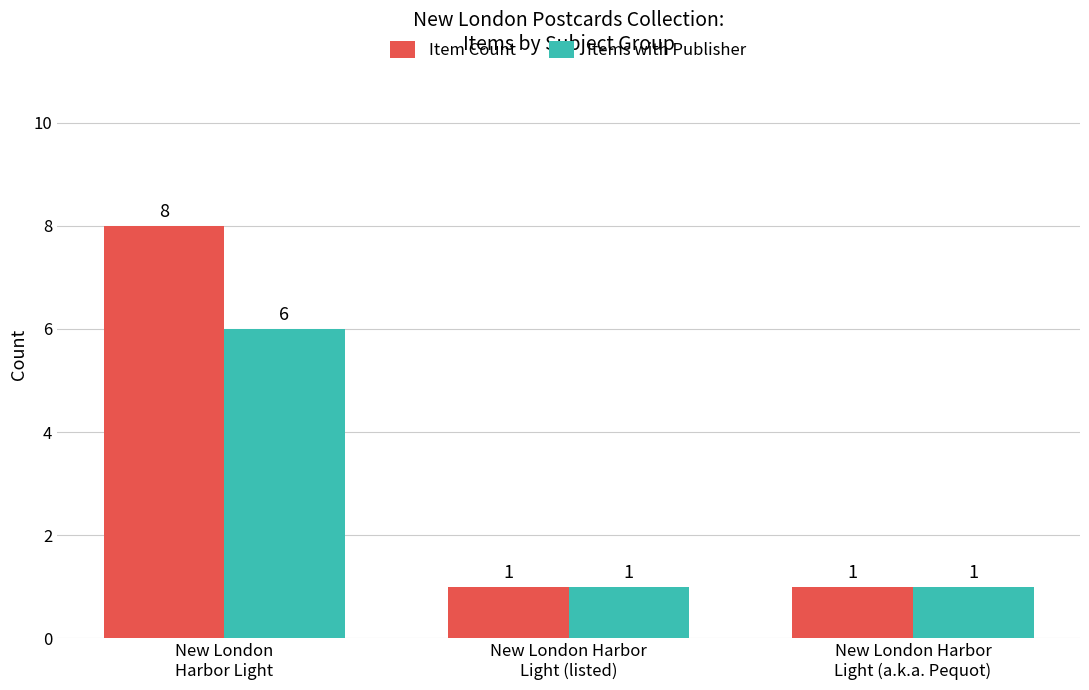

Which series has the largest total across all categories?

Item Count